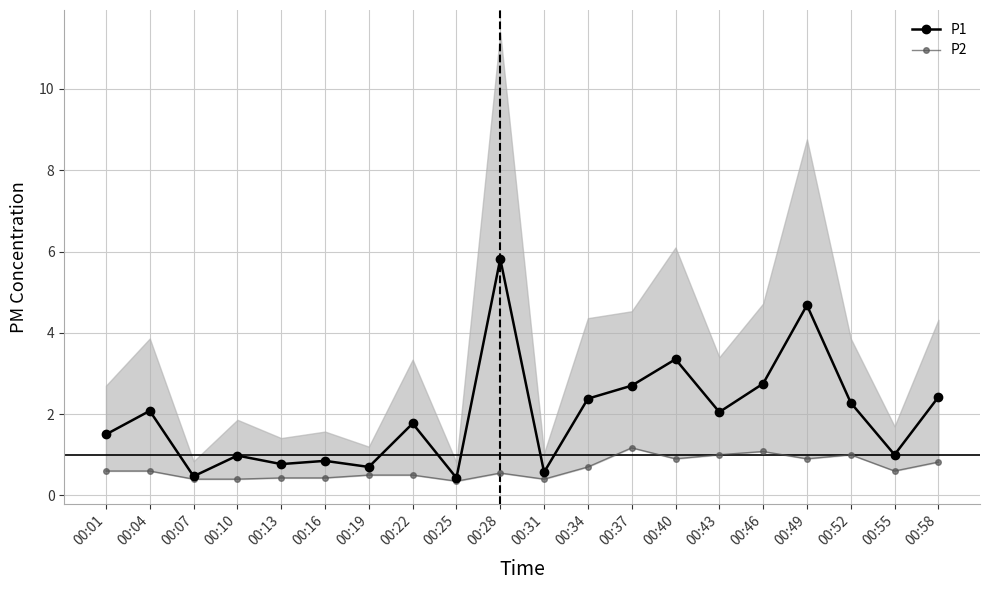

What are all the series names shown in the legend?

P1, P2